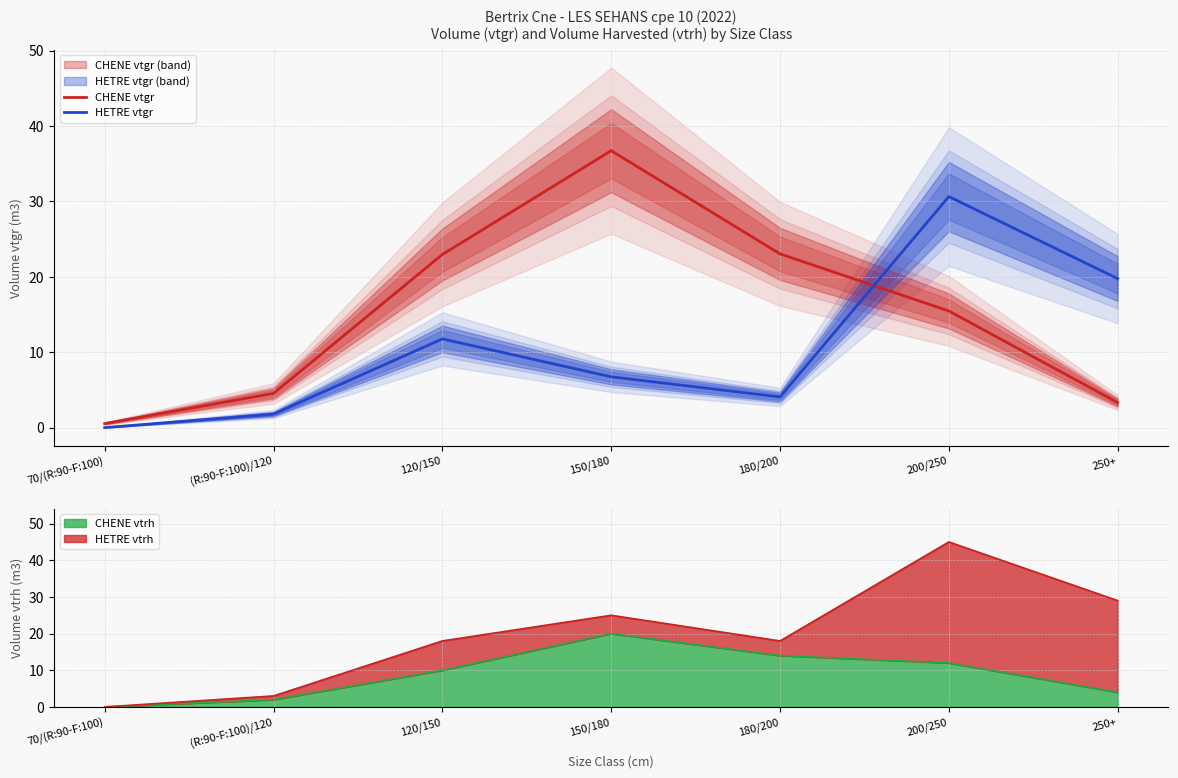

Rank the series at 120/150 from lowest to highest value.

HETRE vtgr, CHENE vtgr